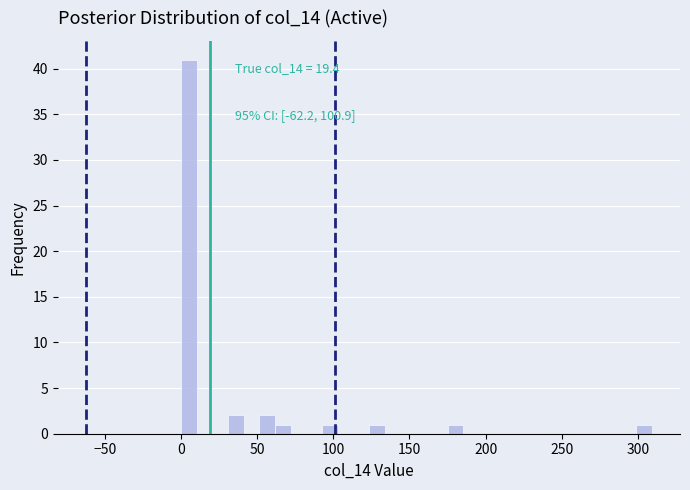

Read against the x-axis, roughly where is the centre of the tallest bar?

5